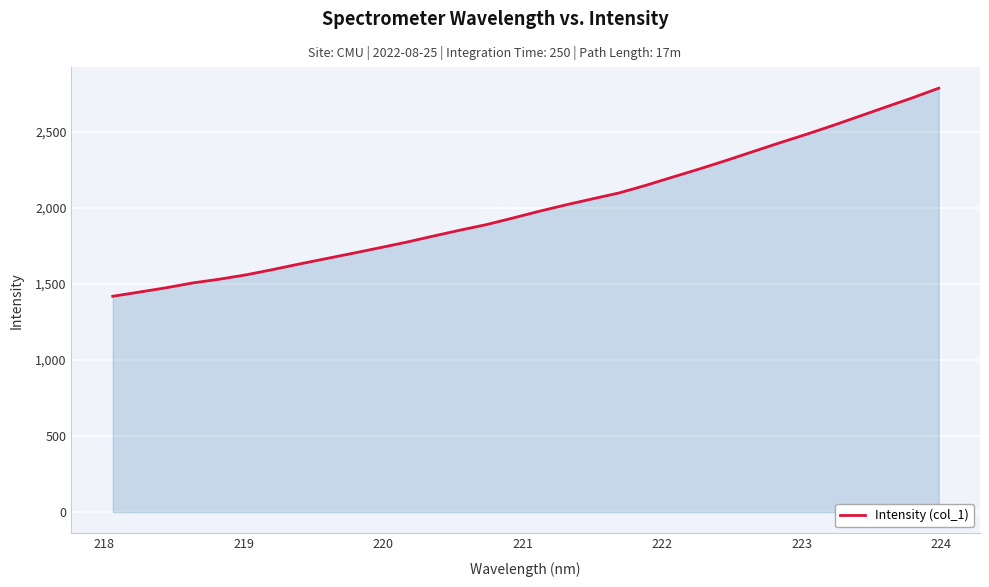

What is the maximum value shown in the chart?

2787.4